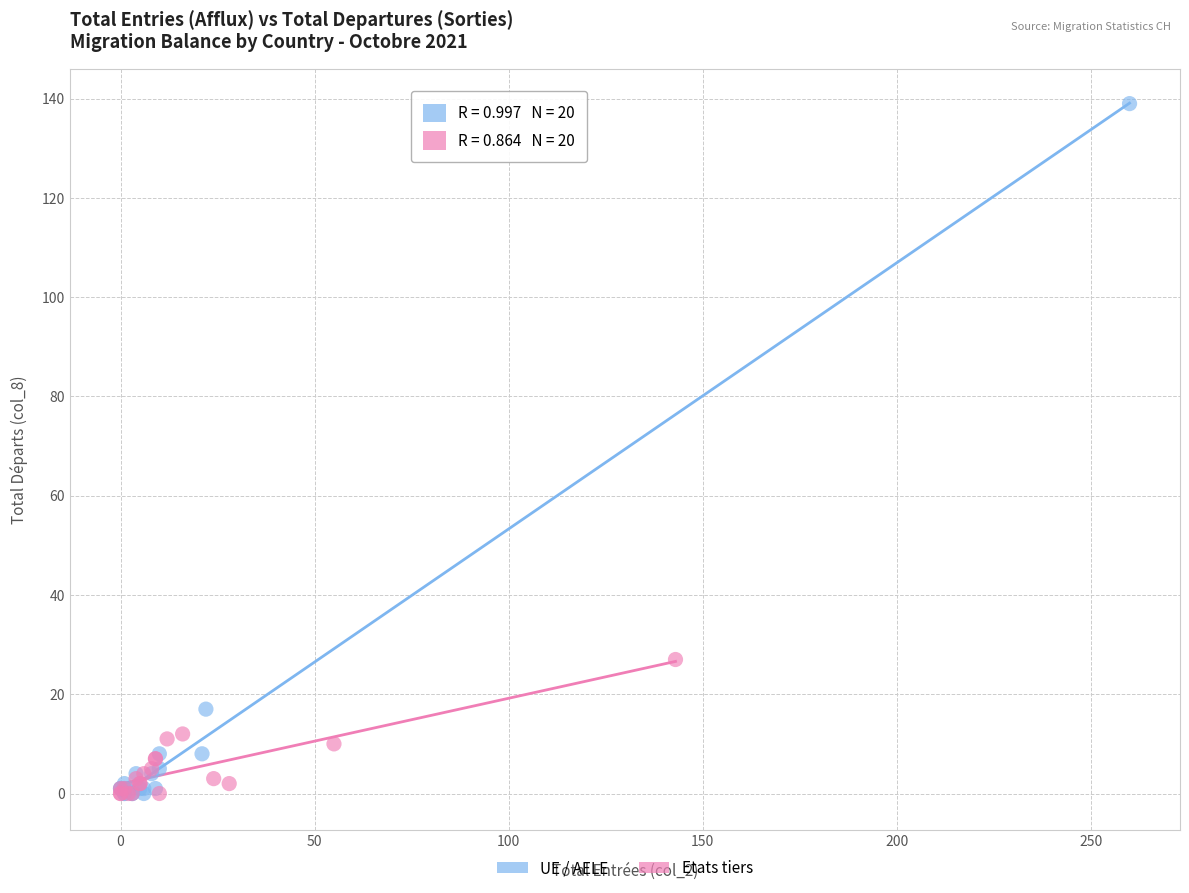

Which series has the largest Y range (max minus min)?

UE / AELE